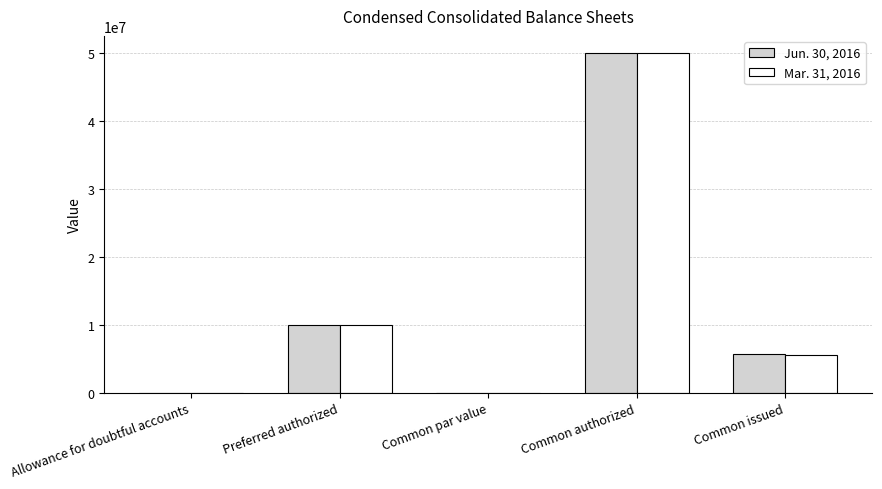

What is the total value across all series at Preferred authorized?

20000000.0